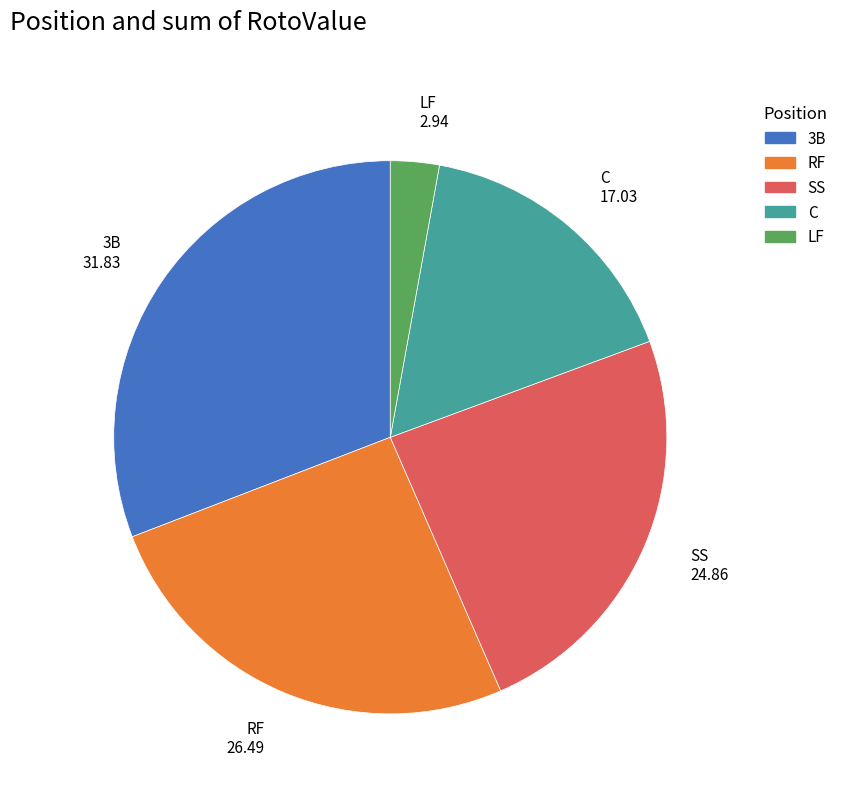

Is there a majority slice in this chart?

No